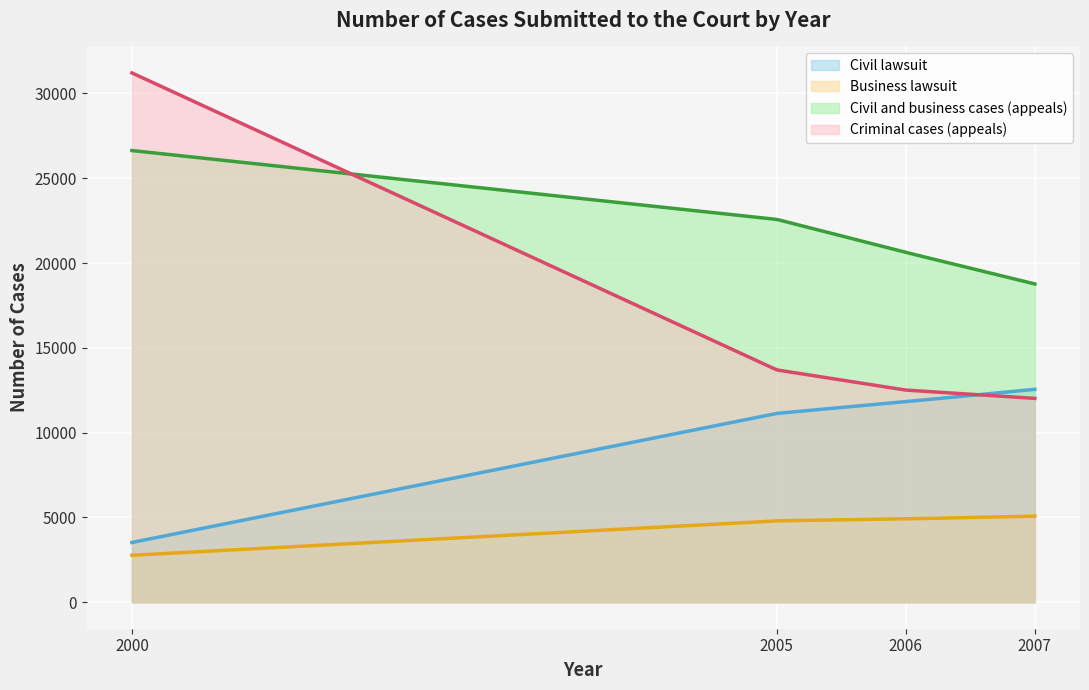

What are all the series names shown in the legend?

Civil lawsuit, Business lawsuit, Civil and business cases (appeals), Criminal cases (appeals)